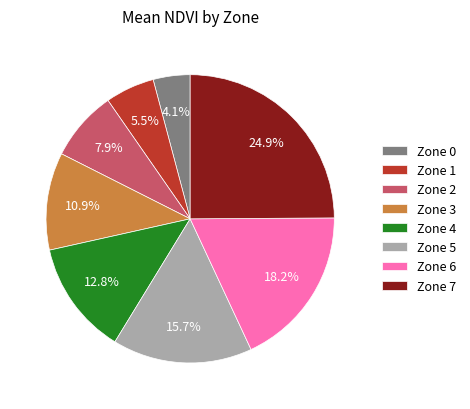

Count the number of slices in the pie.

8